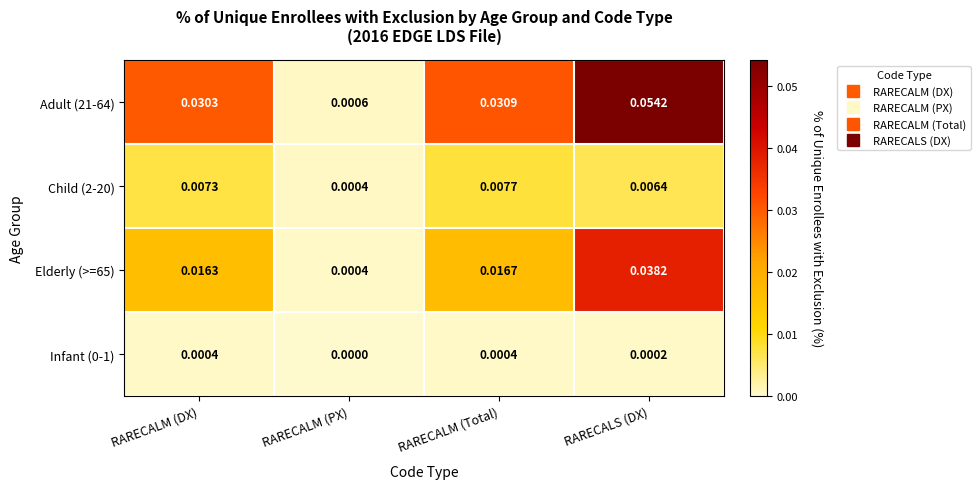

Which label corresponds to the largest value in the chart?

RARECALS (DX)